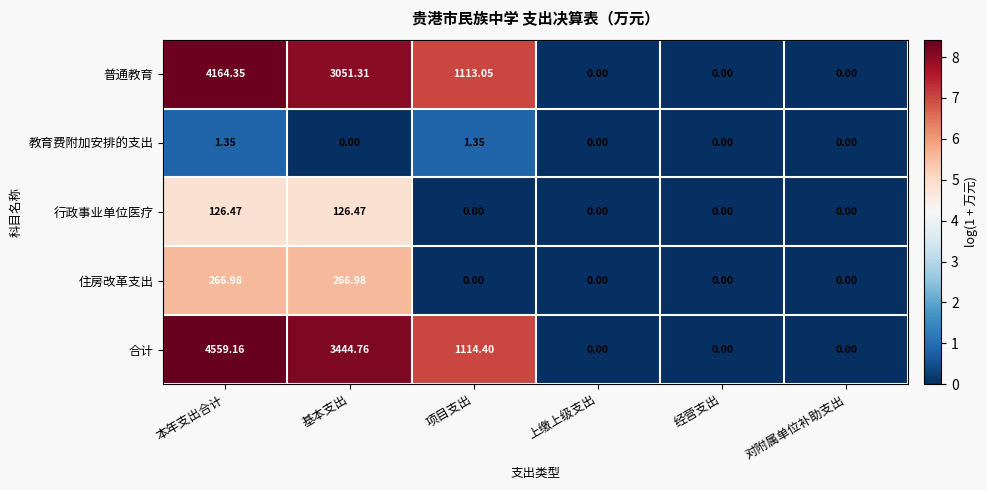

At which category is the sum across all series the highest?

本年支出合计